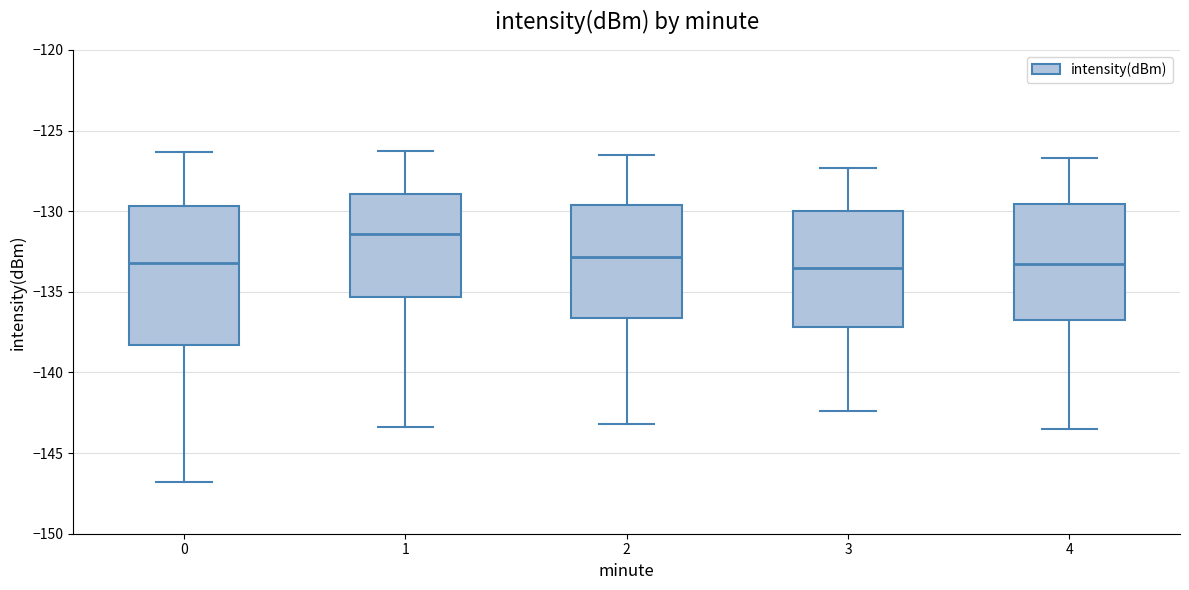

Which box's median line is the highest?

1